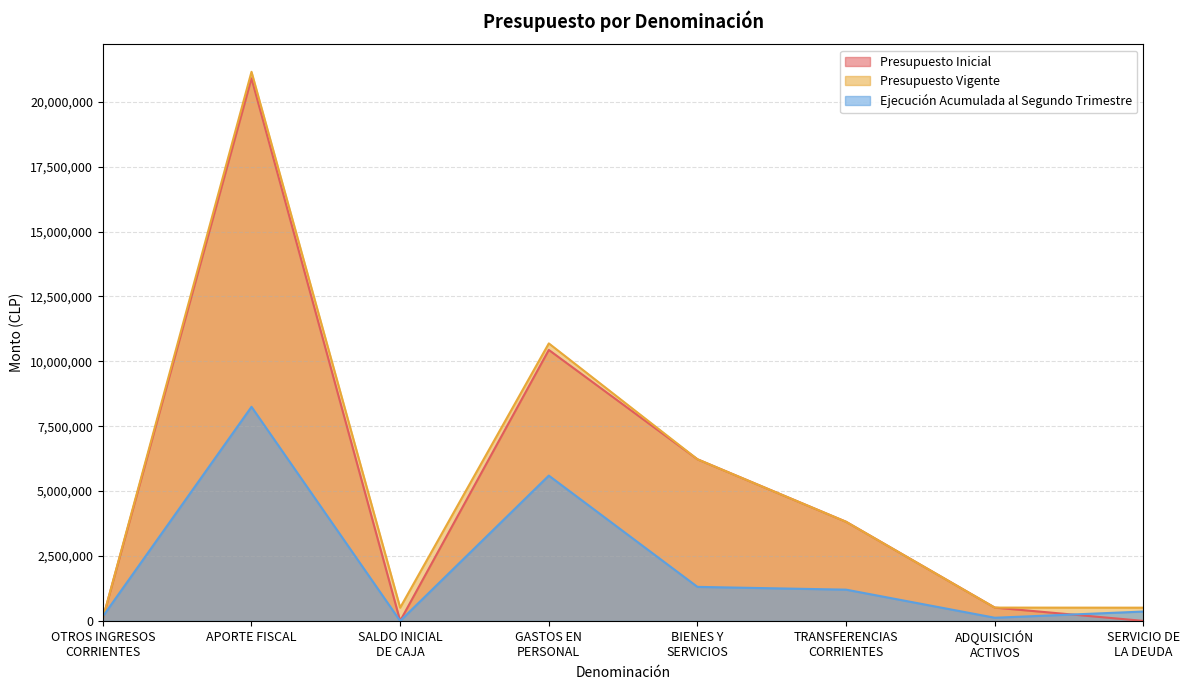

Reading right to left, extract all data points from this chart.

Presupuesto Inicial: SERVICIO DE
LA DEUDA=1000	ADQUISICIÓN
ACTIVOS=513384	TRANSFERENCIAS
CORRIENTES=3818450	BIENES Y
SERVICIOS=6226346	GASTOS EN
PERSONAL=10438695	SALDO INICIAL
DE CAJA=1000	APORTE FISCAL=20900247	OTROS INGRESOS
CORRIENTES=96628
Presupuesto Vigente: SERVICIO DE
LA DEUDA=510327	ADQUISICIÓN
ACTIVOS=513384	TRANSFERENCIAS
CORRIENTES=3818450	BIENES Y
SERVICIOS=6226346	GASTOS EN
PERSONAL=10690249	SALDO INICIAL
DE CAJA=510327	APORTE FISCAL=21151801	OTROS INGRESOS
CORRIENTES=96628
Ejecución Acumulada al Segundo Trimestre: SERVICIO DE
LA DEUDA=361507	ADQUISICIÓN
ACTIVOS=122504	TRANSFERENCIAS
CORRIENTES=1204521	BIENES Y
SERVICIOS=1311467	GASTOS EN
PERSONAL=5597637	SALDO INICIAL
DE CAJA=0	APORTE FISCAL=8247596	OTROS INGRESOS
CORRIENTES=173555